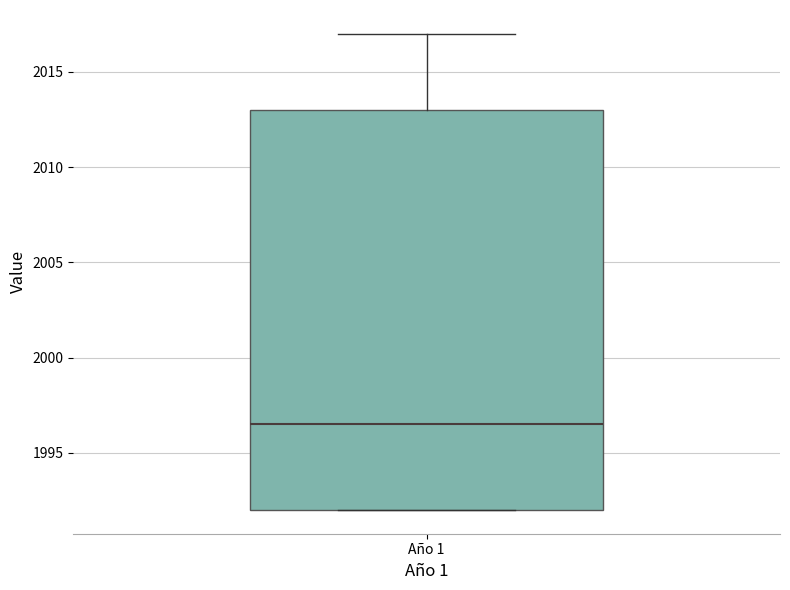

Where is the lower edge of the box for Año 1 on the y-axis? The values are not printed on the chart, so give them approximately, as read against the axis.

1992.0